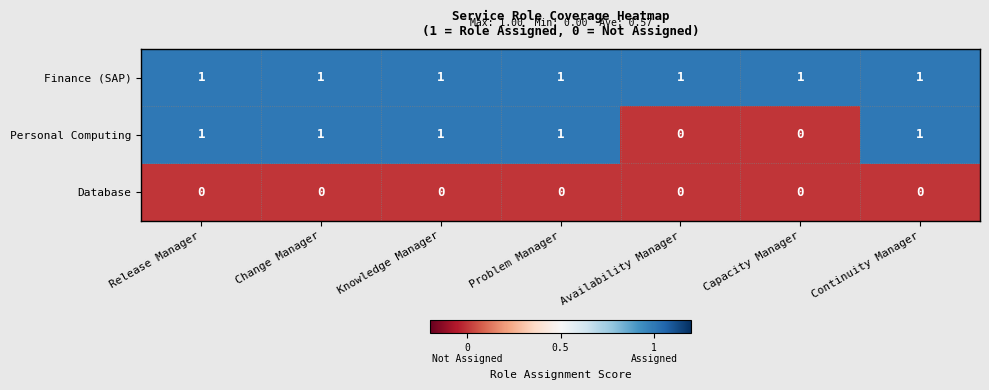

Which series has the largest total across all categories?

Finance (SAP)